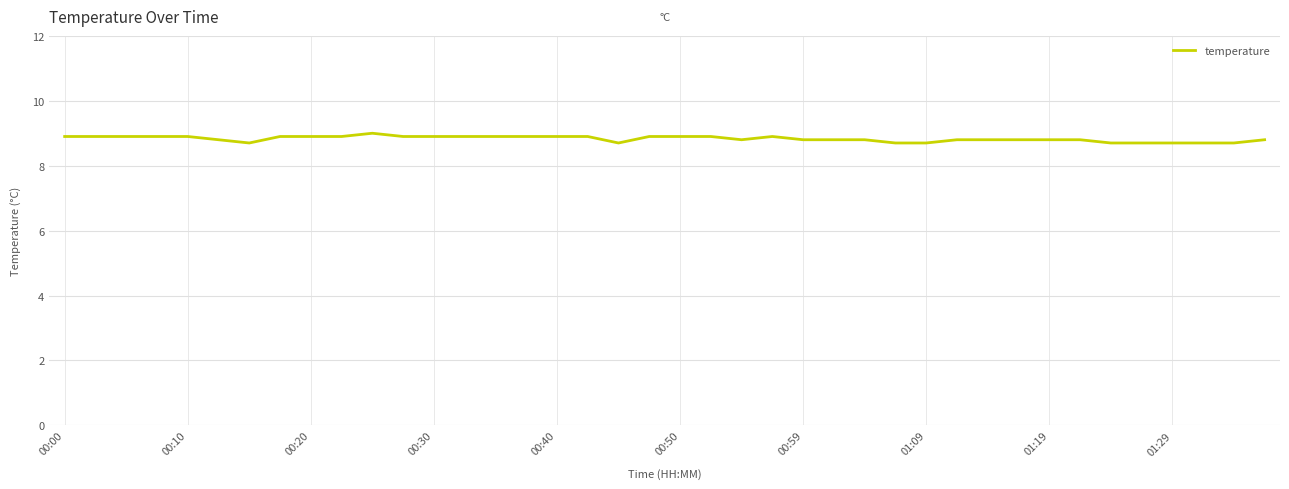

What is the minimum value shown in the chart?

8.7